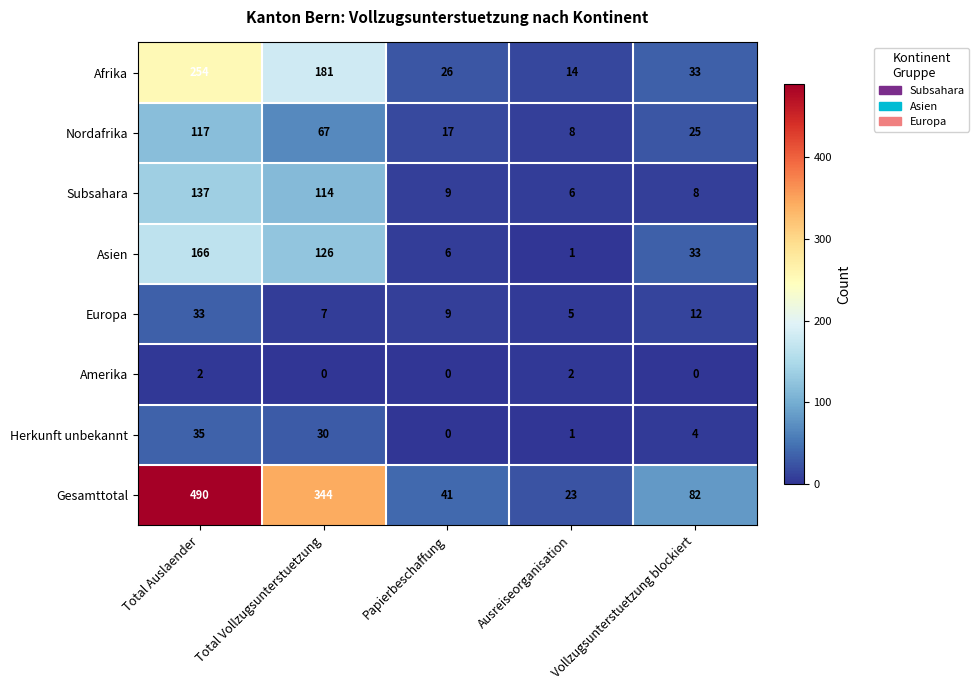

True or false: Afrika has a value of 23 at Ausreiseorganisation.

False